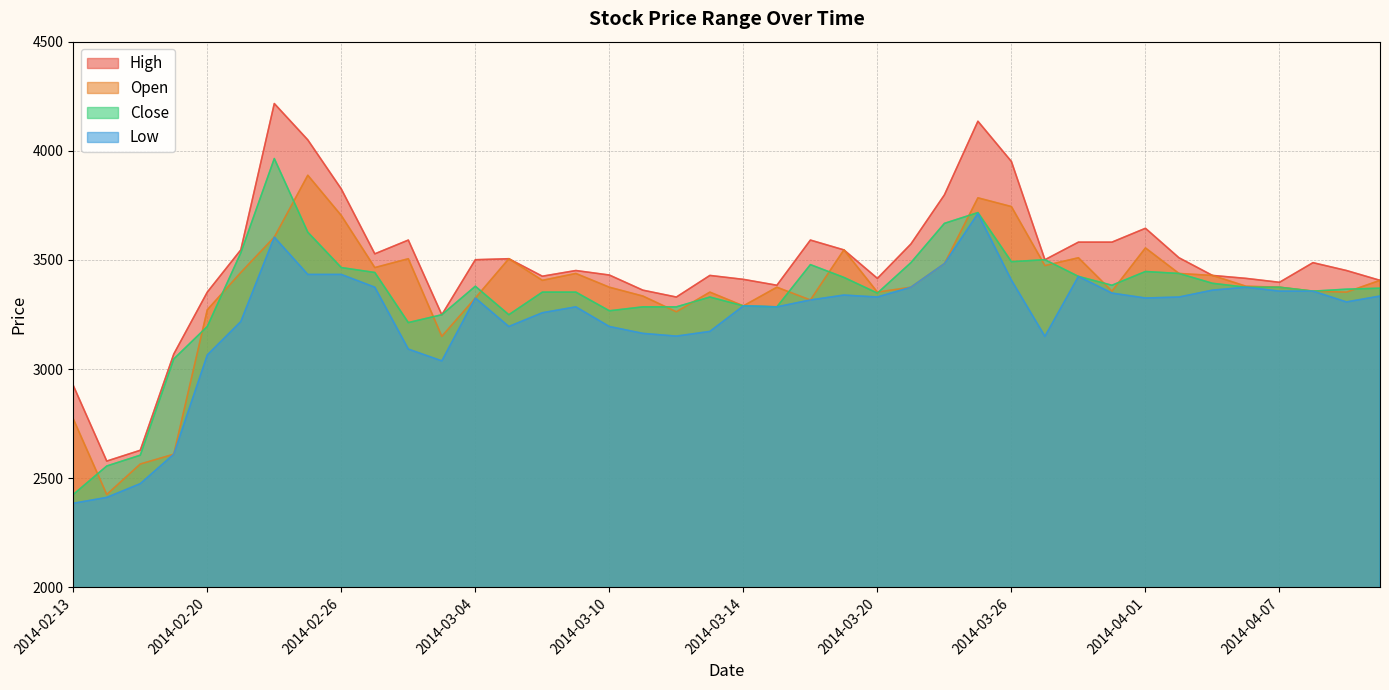

Is it true that Close equals 3366.0 at 2014-04-09?

True